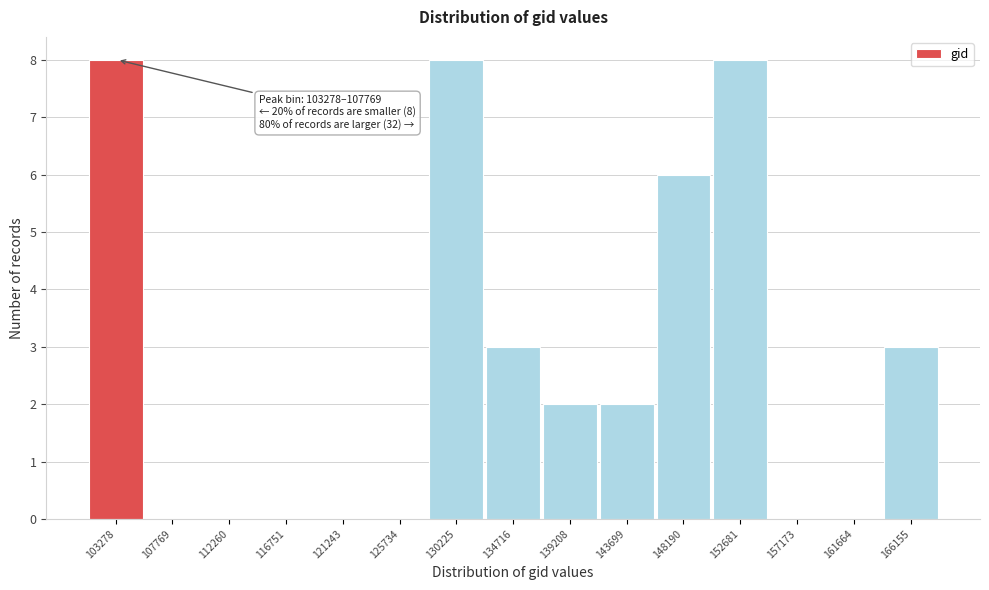

Reading left to right, list all the values displayed in this chart.

103278=8	107769=0	112260=0	116751=0	121243=0	125734=0	130225=8	134716=3	139208=2	143699=2	148190=6	152681=8	157173=0	161664=0	166155=3